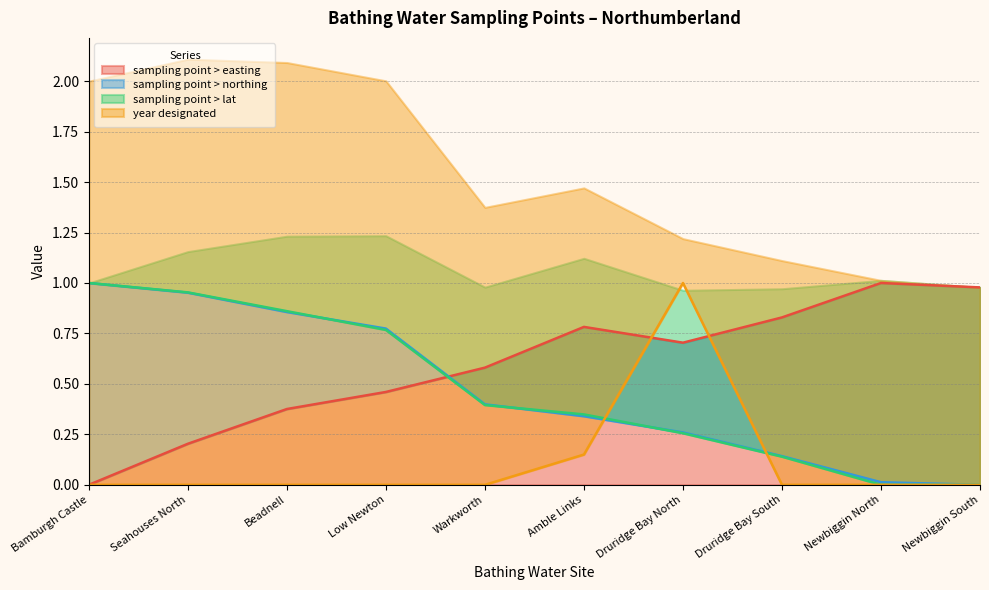

List the labels in order of year designated value, smallest first.

Bamburgh Castle, Seahouses North, Beadnell, Low Newton, Warkworth, Druridge Bay South, Newbiggin North, Newbiggin South, Amble Links, Druridge Bay North